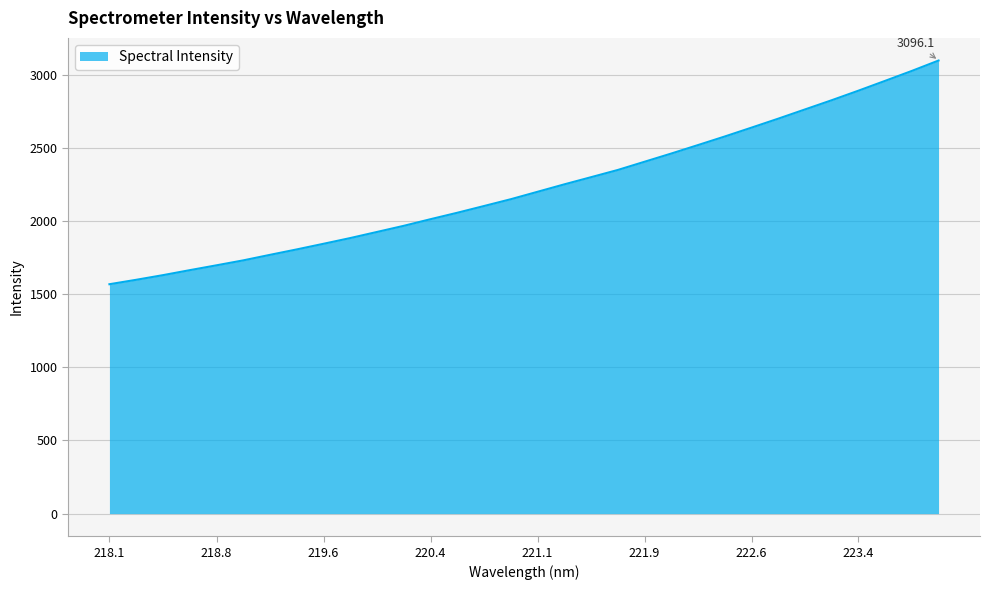

What is the greatest value displayed?

3096.1